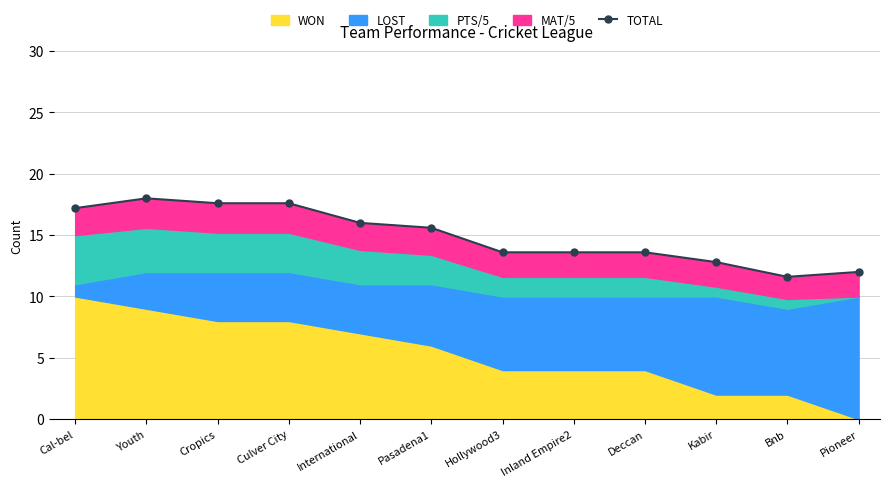

Reading left to right, transcribe all the data shown in this chart.

Cal-bel=17.2	Youth=18.0	Cropics=17.6	Culver City=17.6	International=16.0	Pasadena1=15.6	Hollywood3=13.6	Inland Empire2=13.6	Deccan=13.6	Kabir=12.8	Bnb=11.6	Pioneer=12.0